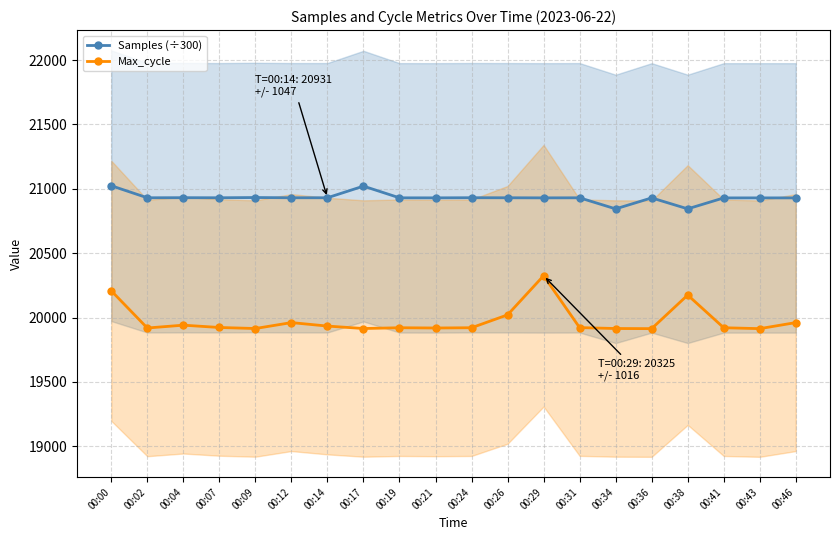

How many data points in Samples (÷300) are above 20930?

12